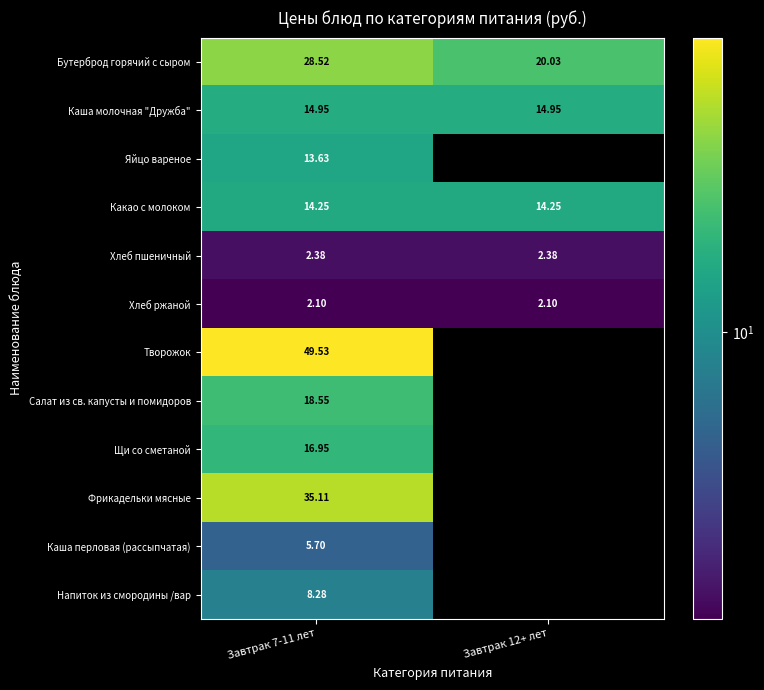

Which series changed the most between Завтрак 7-11 лет and Завтрак 12+ лет?

Бутерброд горячий с сыром